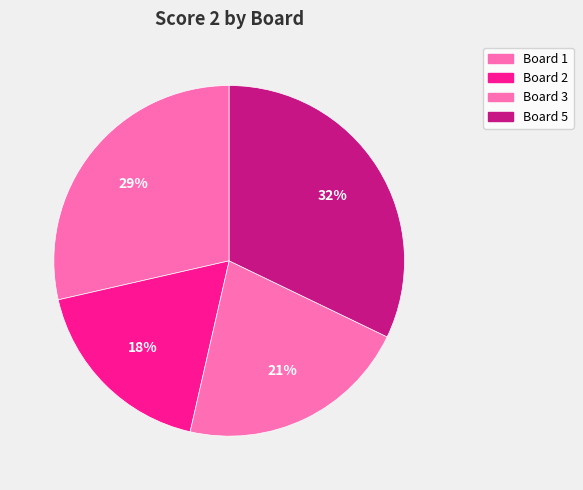

What is the smallest slice in the pie chart?

Board 2